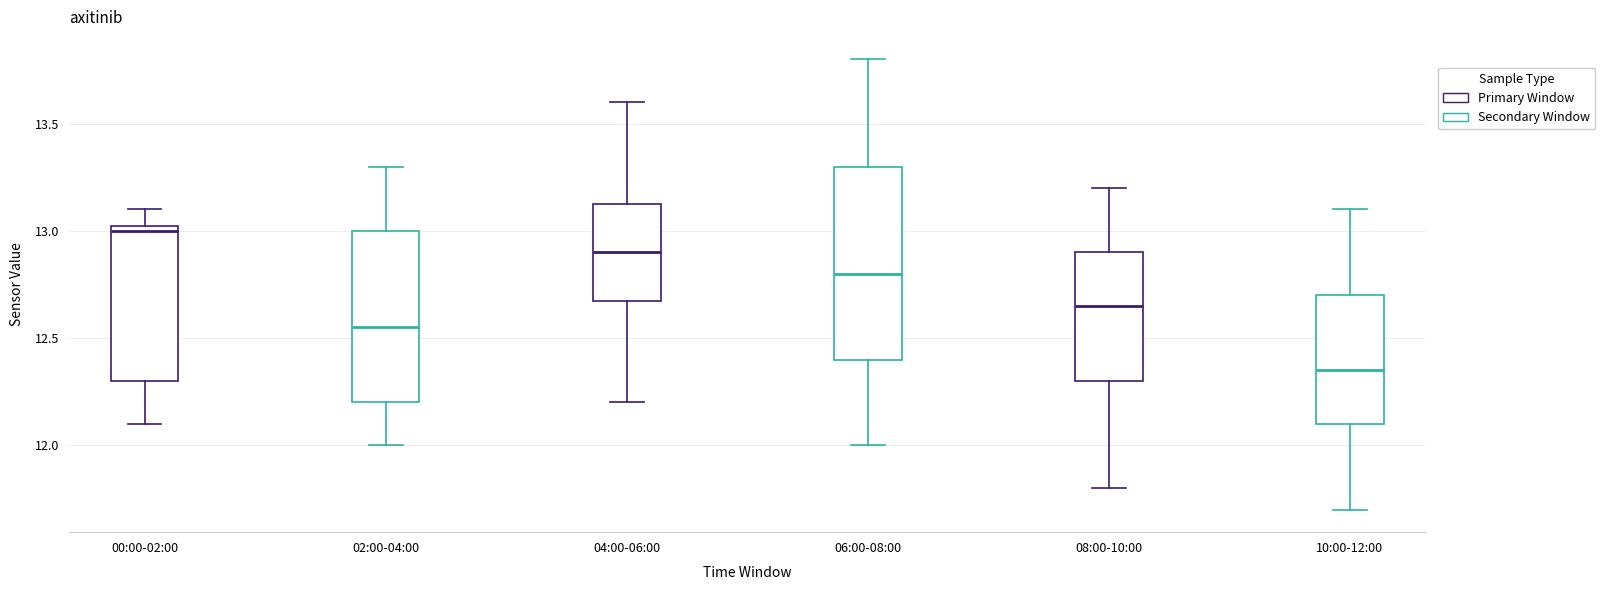

Which box has the lowest median line?

10:00-12:00